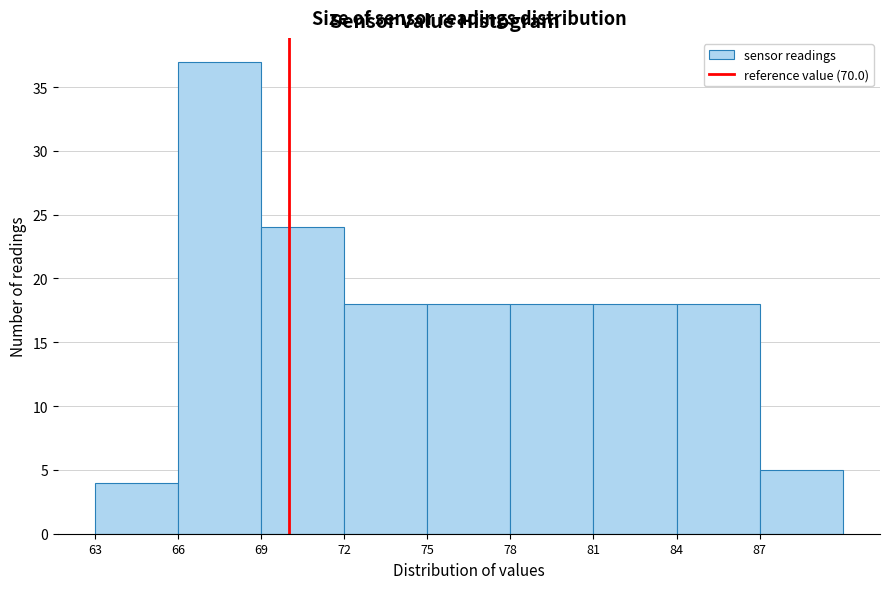

Over which range of the x-axis is the bar tallest?

66 to 69